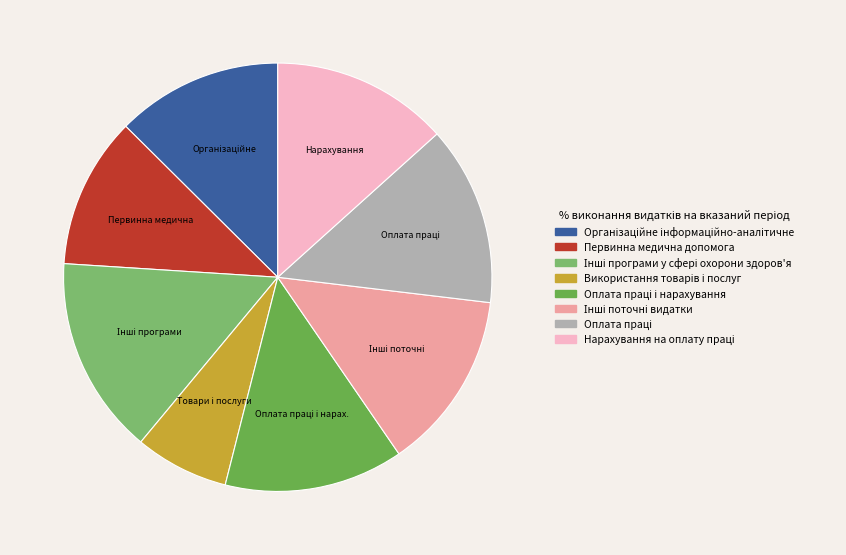

Does any single category account for the majority?

No